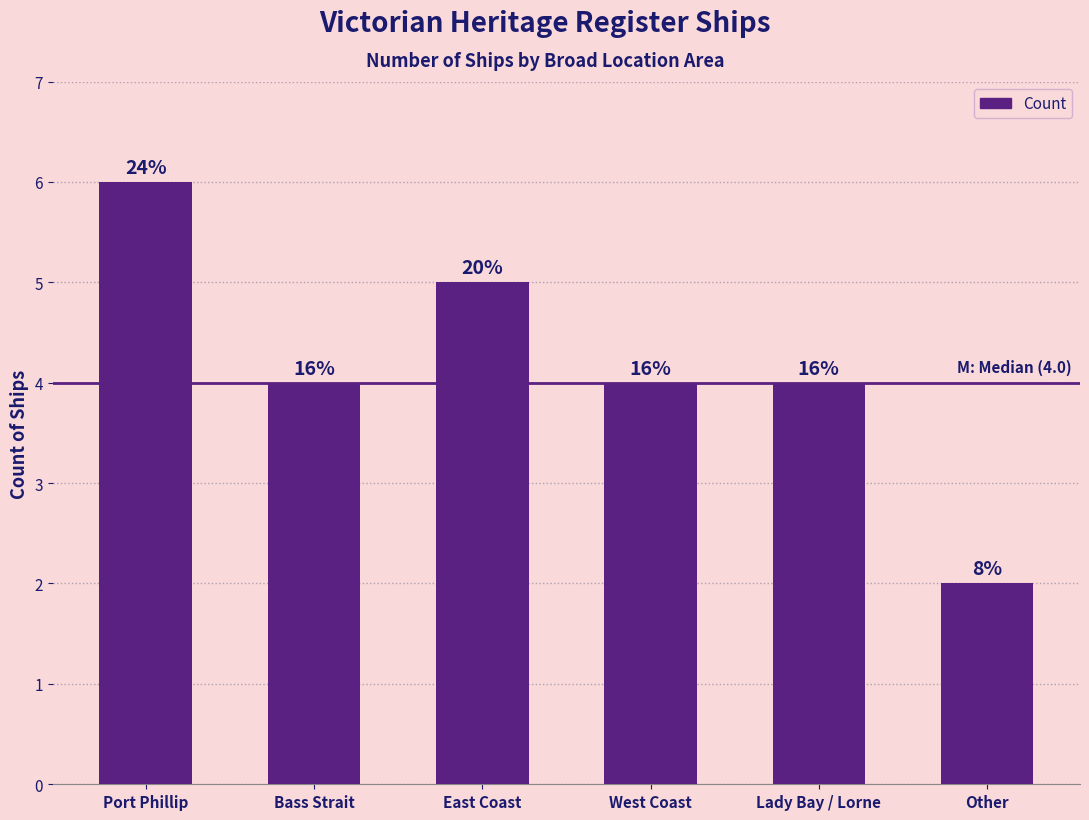

At which label does the data first exceed 4?

Port Phillip